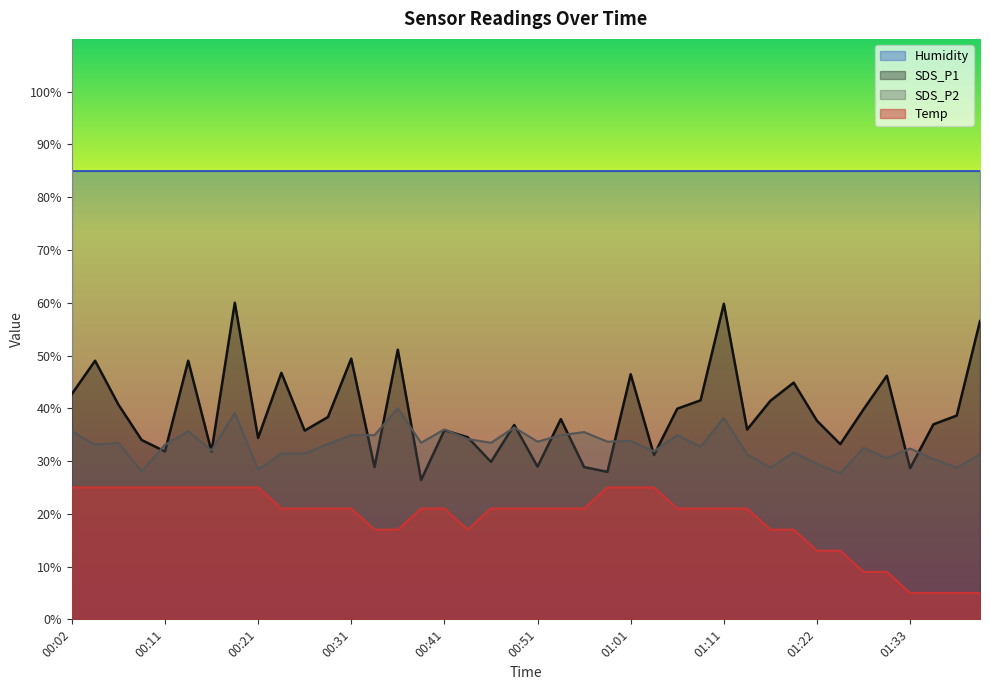

True or false: Temp has a value of 4.9 at 00:36.

False